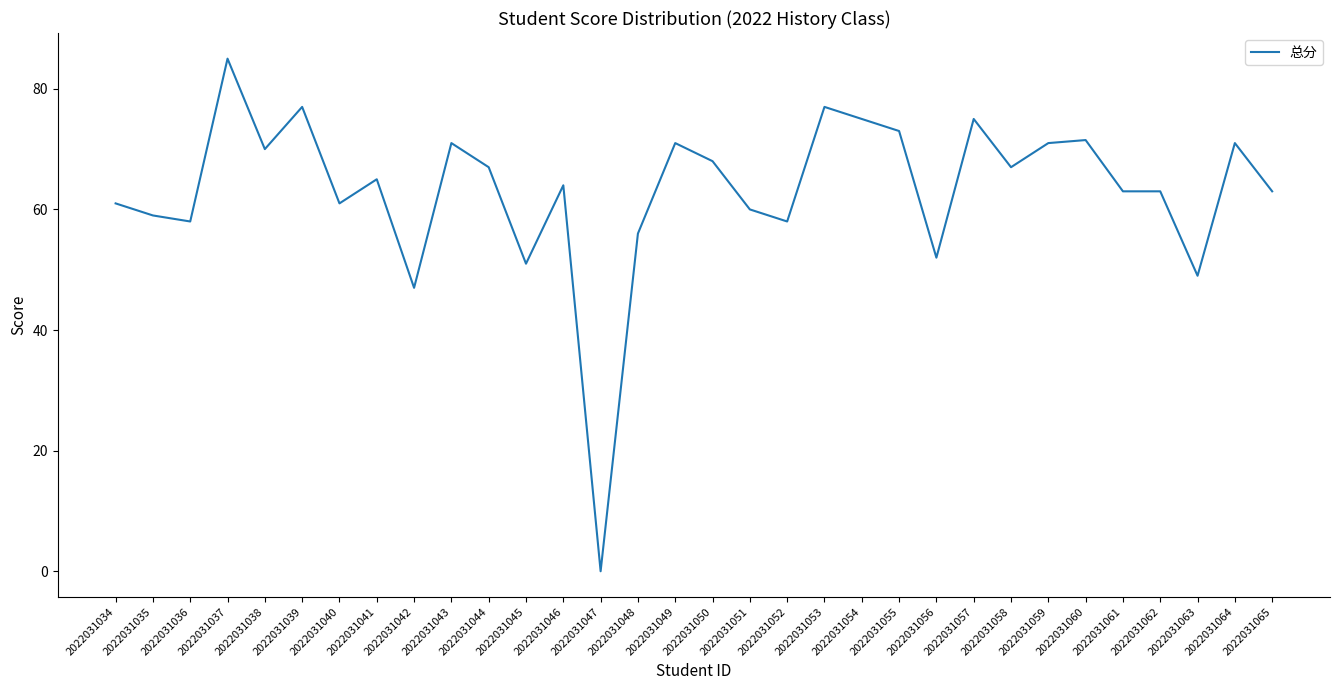

Reading left to right, list all the values displayed in this chart.

2022031034=61.0	2022031035=59.0	2022031036=58.0	2022031037=85.0	2022031038=70.0	2022031039=77.0	2022031040=61.0	2022031041=65.0	2022031042=47.0	2022031043=71.0	2022031044=67.0	2022031045=51.0	2022031046=64.0	2022031047=0.0	2022031048=56.0	2022031049=71.0	2022031050=68.0	2022031051=60.0	2022031052=58.0	2022031053=77.0	2022031054=75.0	2022031055=73.0	2022031056=52.0	2022031057=75.0	2022031058=67.0	2022031059=71.0	2022031060=71.5	2022031061=63.0	2022031062=63.0	2022031063=49.0	2022031064=71.0	2022031065=63.0